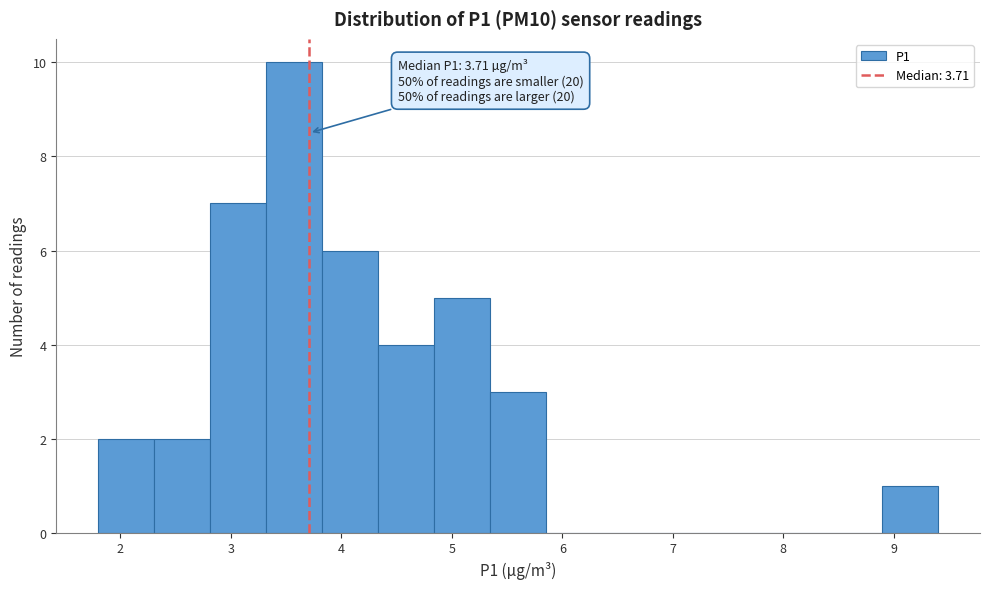

Which range on the x-axis has the tallest bar?

3.3 to 3.8